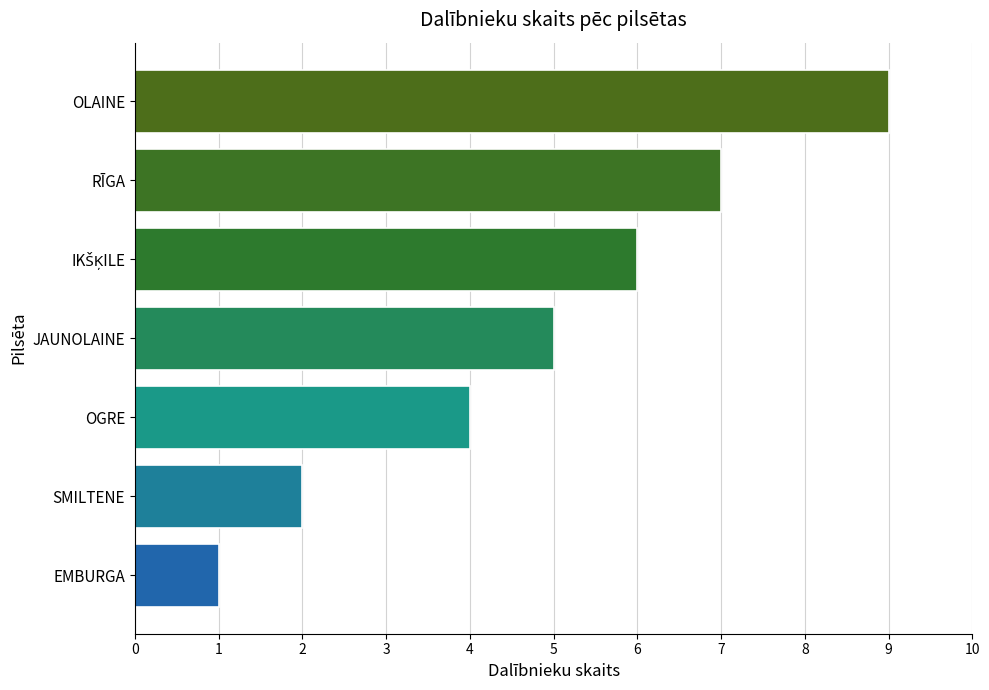

What is the change in value from EMBURGA to OLAINE?

+8